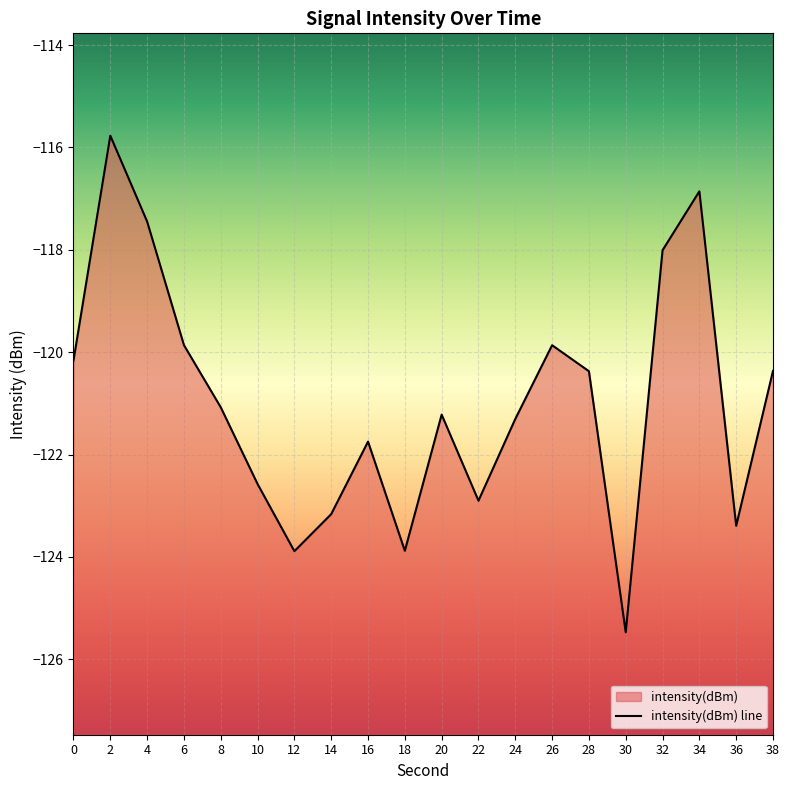

List the labels in order of value, largest first.

2, 34, 4, 32, 6, 26, 0, 38, 28, 8, 20, 24, 16, 10, 22, 14, 36, 18, 12, 30